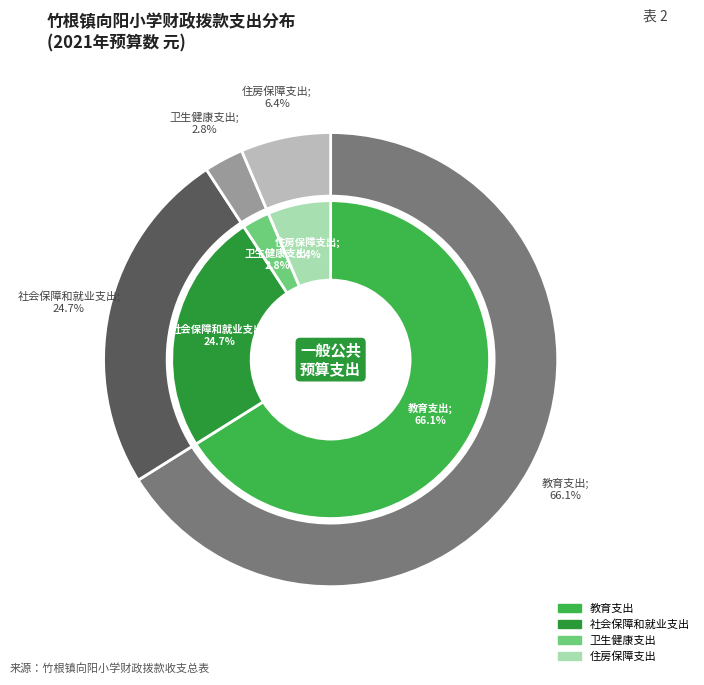

Combined, do 社会保障和就业支出 and 卫生健康支出 account for over 50%?

No